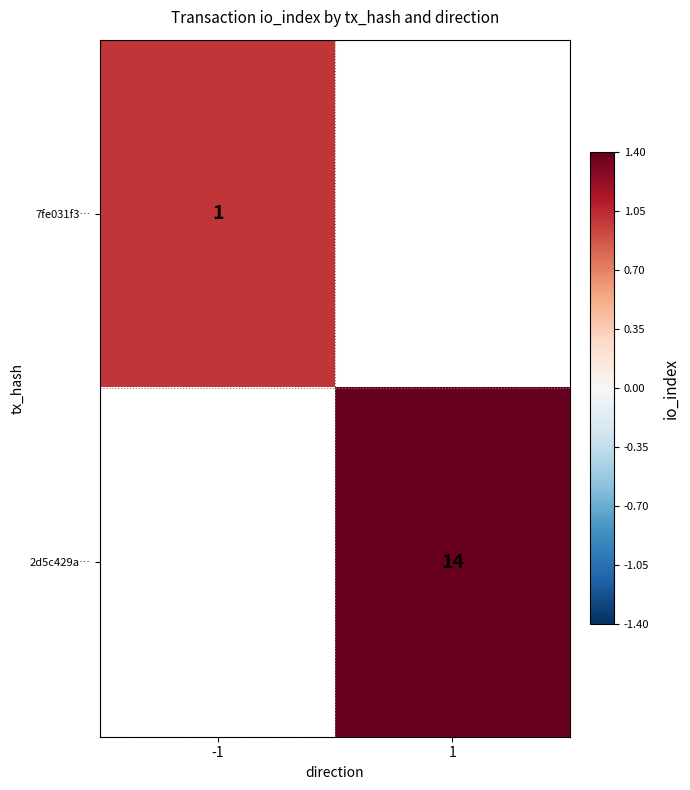

The 7fe031f3… series shows 1 at -1. True or false?

True